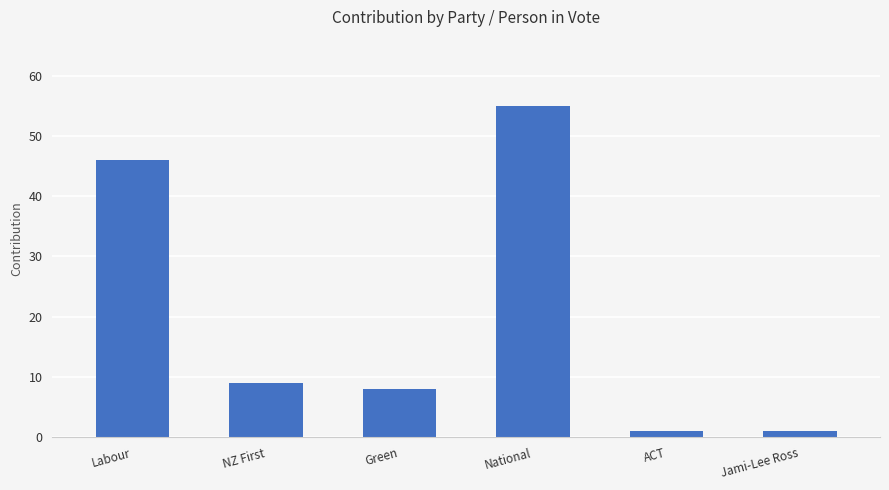

True or false: the data shows 9 at NZ First.

True